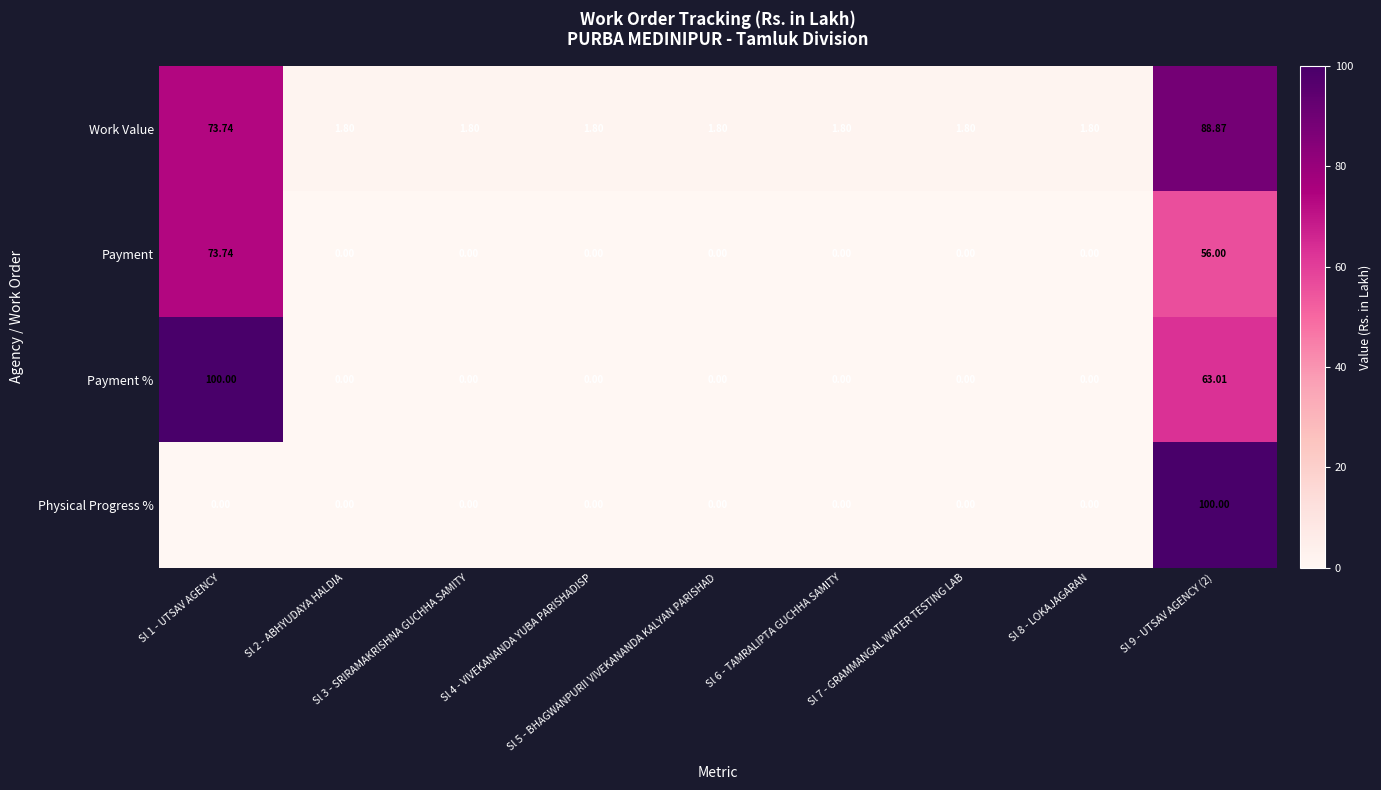

Which series has the largest total across all categories?

Work Value